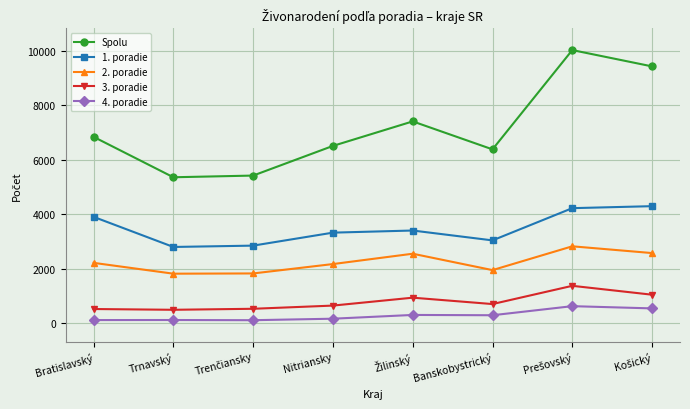

True or false: 4. poradie and 2. poradie intersect in this chart.

False